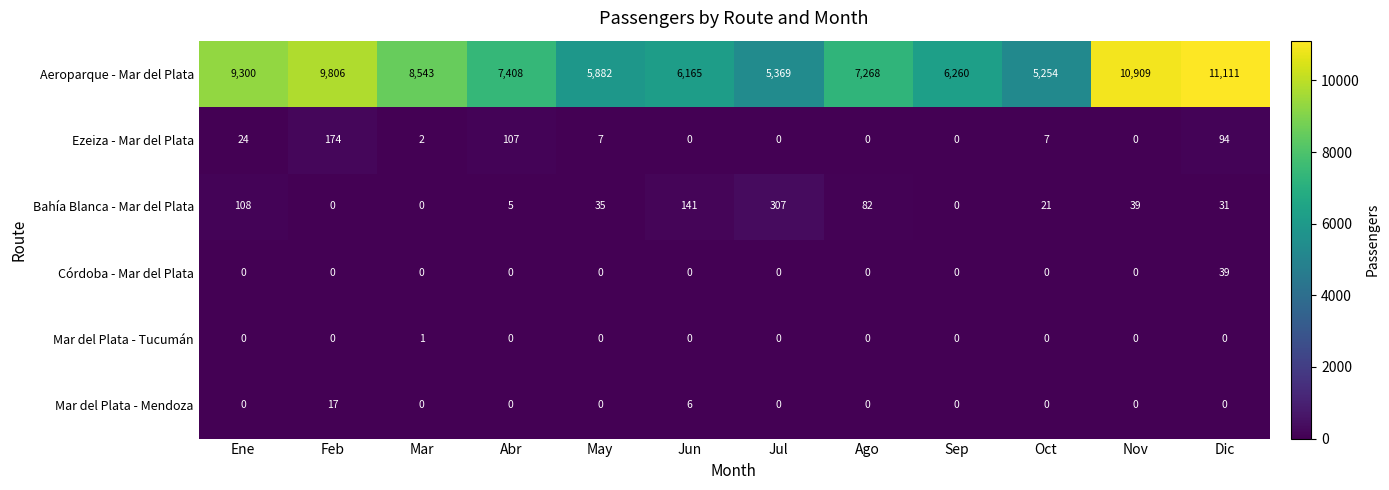

True or false: Córdoba - Mar del Plata has a value of 0 at Ago.

True